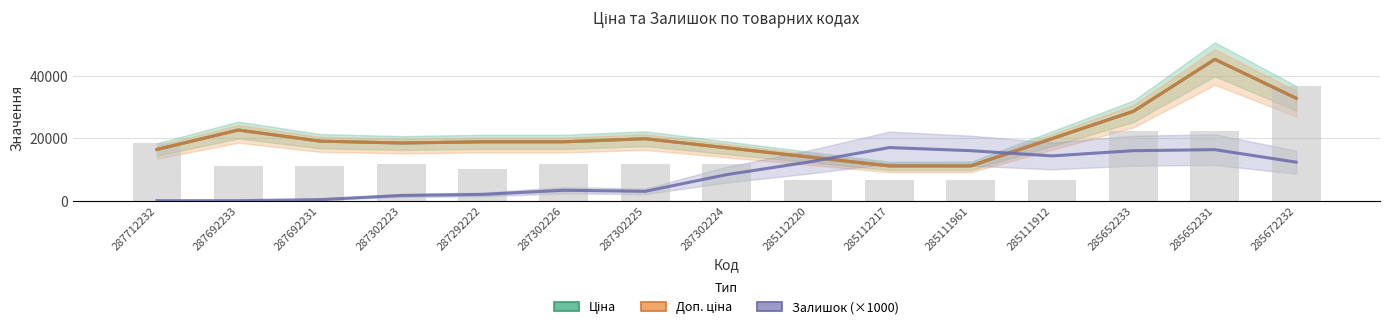

What is the lowest value of the Ціна series?

11113.6